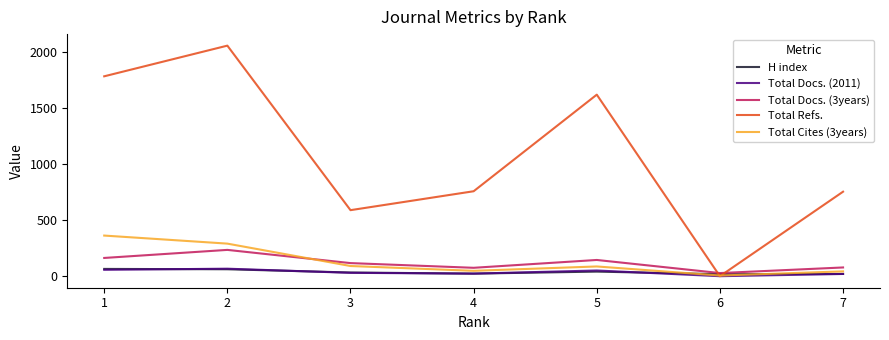

Which series has the largest total across all categories?

Total Refs.